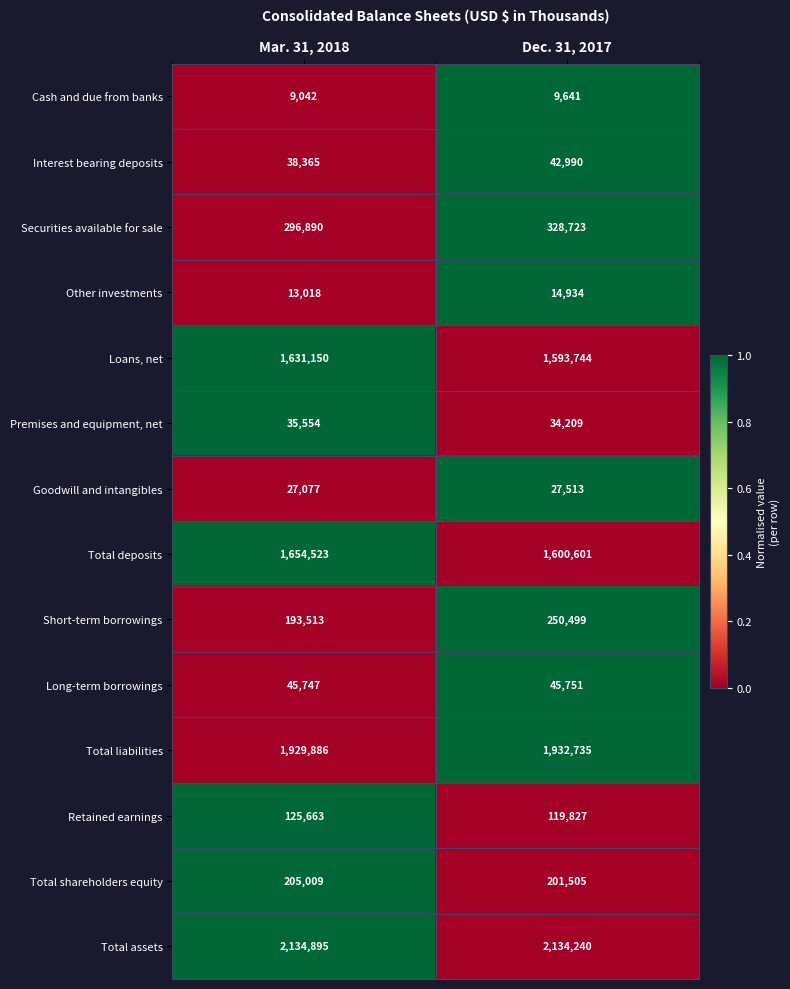

What is the approximate value of Securities available for sale at Mar. 31, 2018, to the nearest 100?

296900